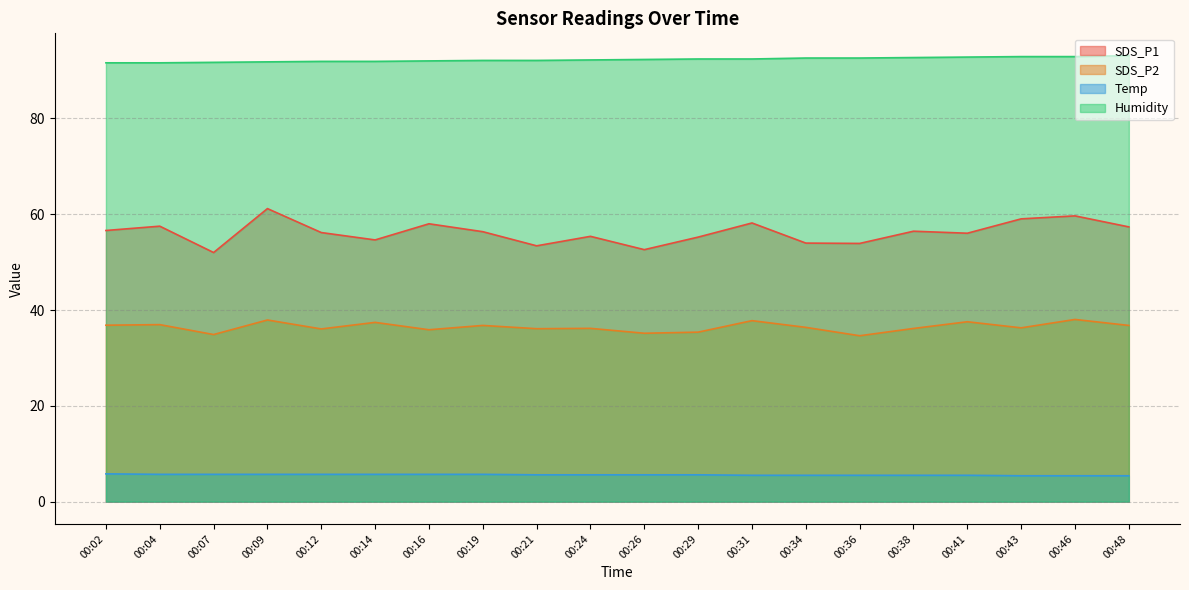

Which category has the highest value in the SDS_P2 series?

00:46